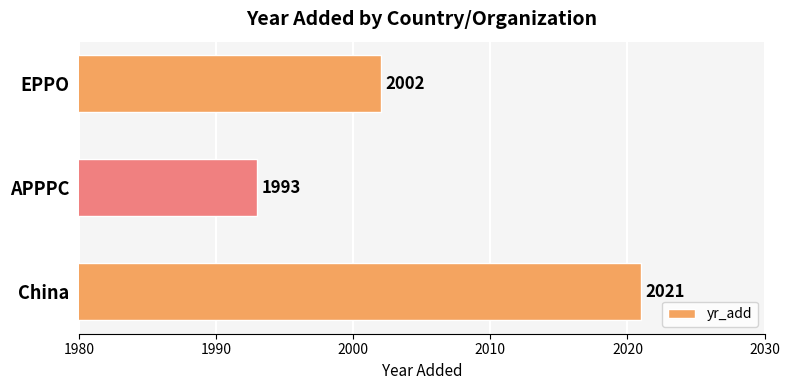

What is the difference between the maximum and minimum values?

28